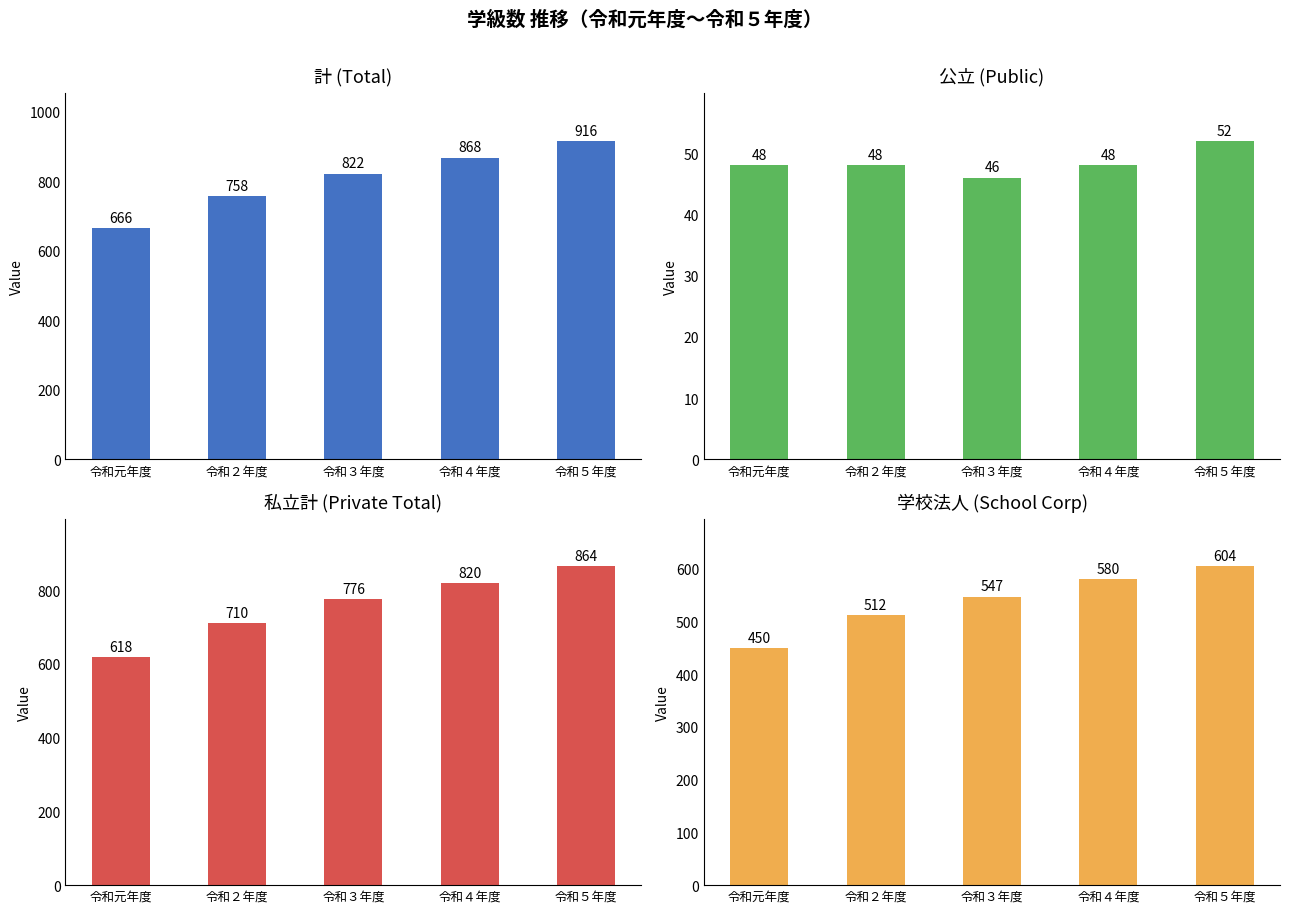

At how many categories does at least one series exceed 88?

5